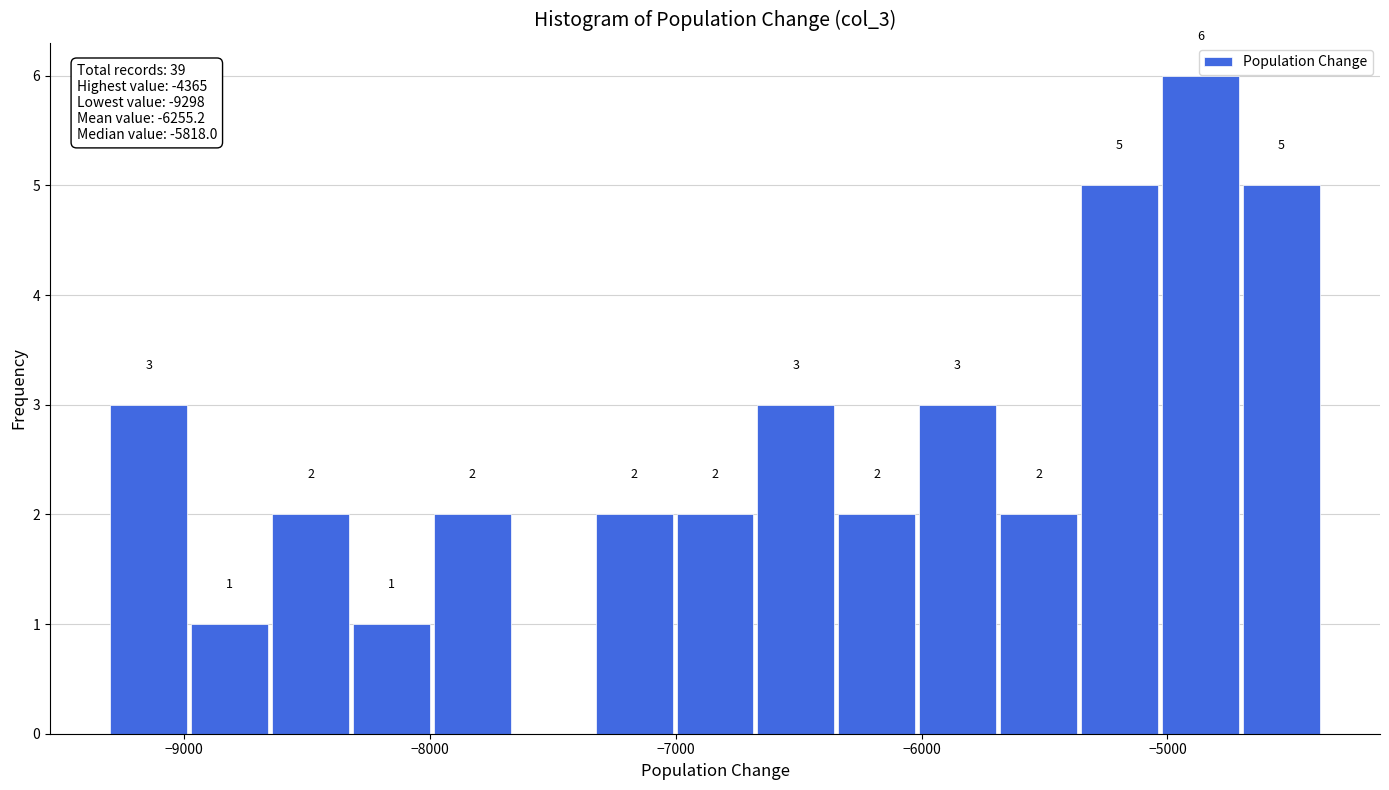

Around what value on the x-axis is the tallest bar? Give the approximate position of its centre, as read against the axis.

-4900